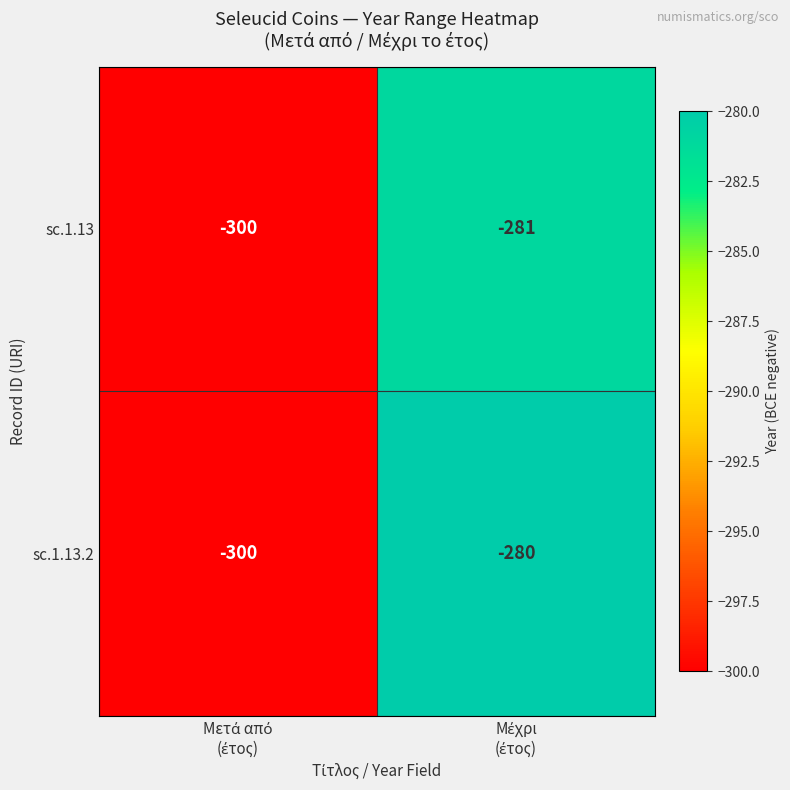

Which series has the largest total across all categories?

sc.1.13.2